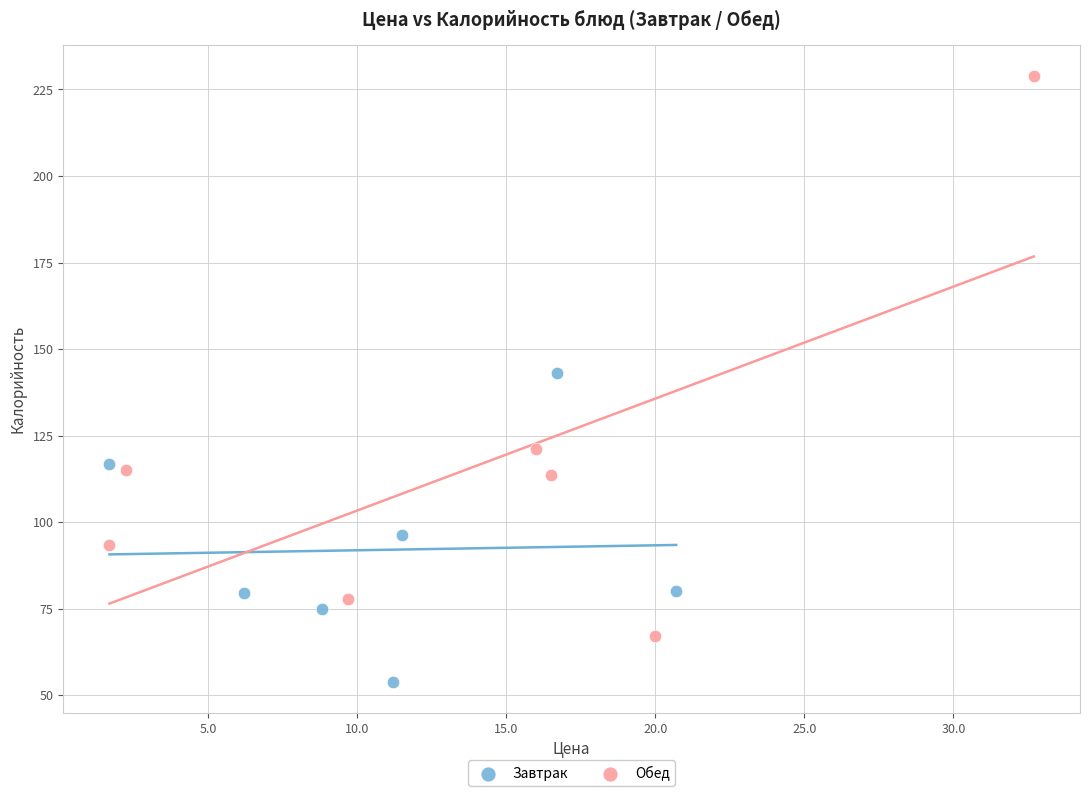

Which series contains the highest Y value?

Обед